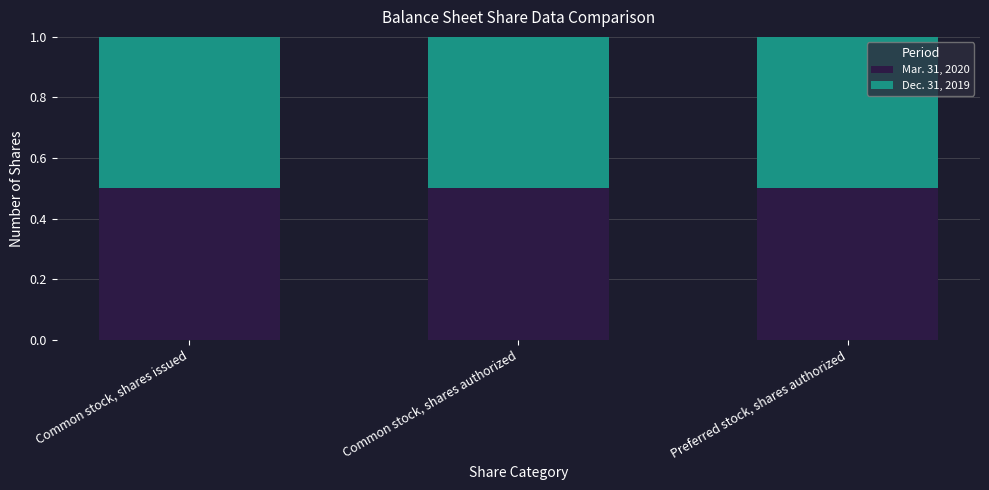

What is the maximum value for Mar. 31, 2020?

0.5